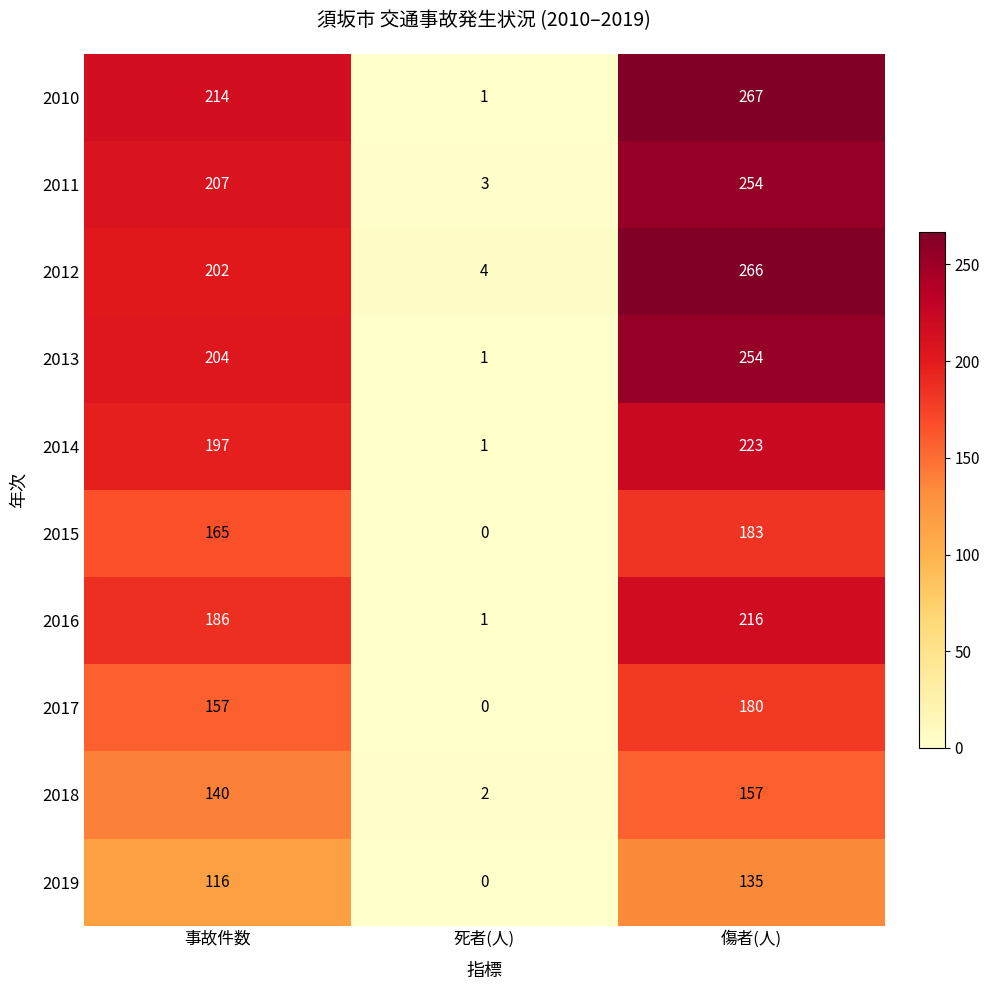

What is the maximum value shown in the chart?

267